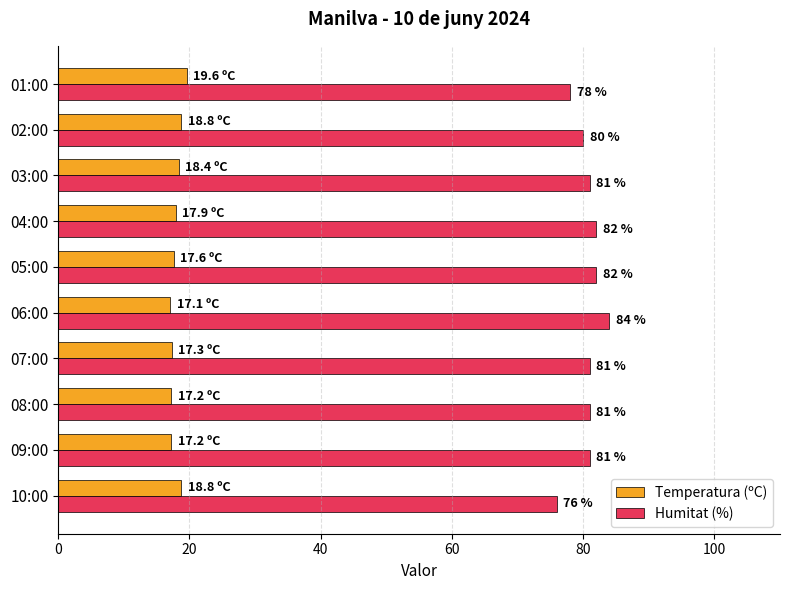

At which category is the sum across all series the highest?

06:00